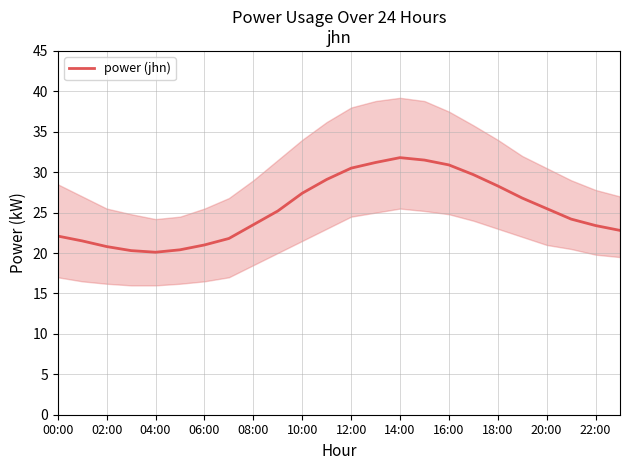

What is the maximum value shown in the chart?

31.8